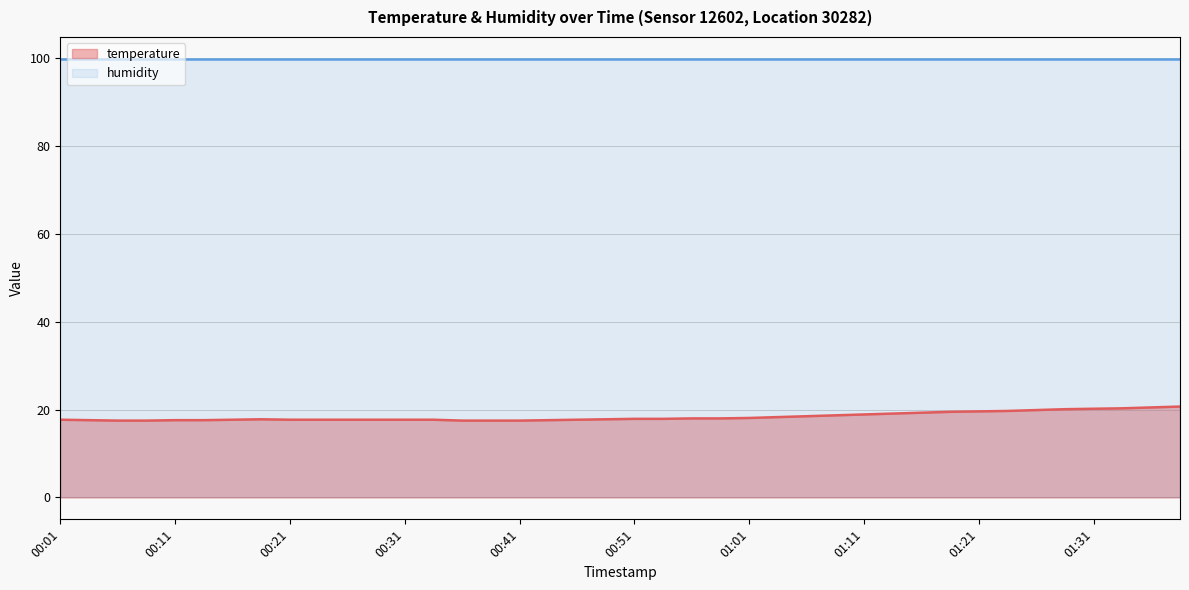

What is the total value across all series at 00:51?

117.8